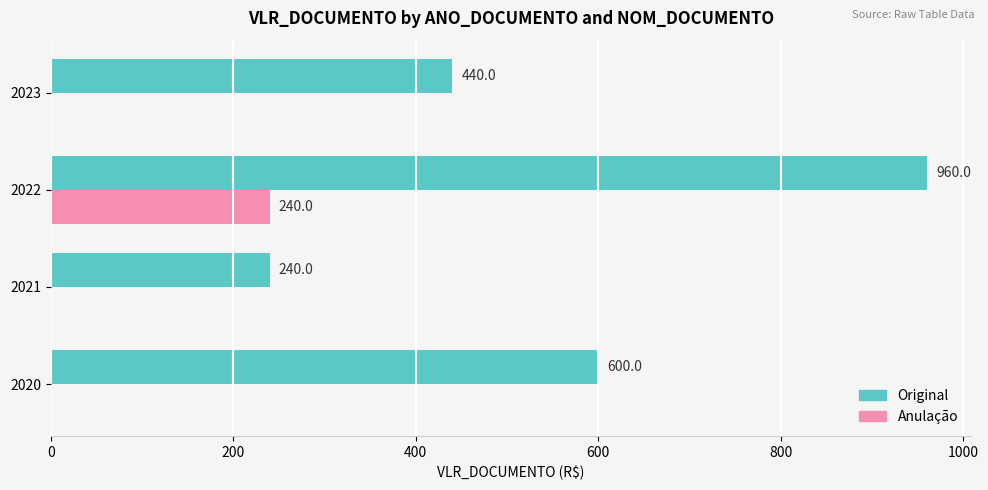

How many data points does each series have?

4